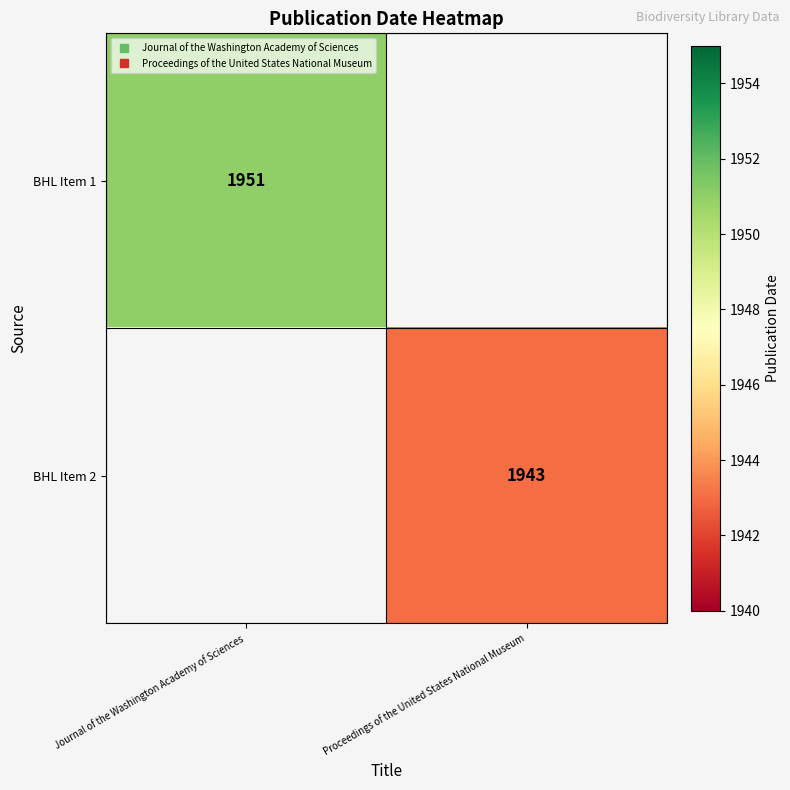

Rank the series by their maximum value, from highest to lowest.

BHL Item 1, BHL Item 2